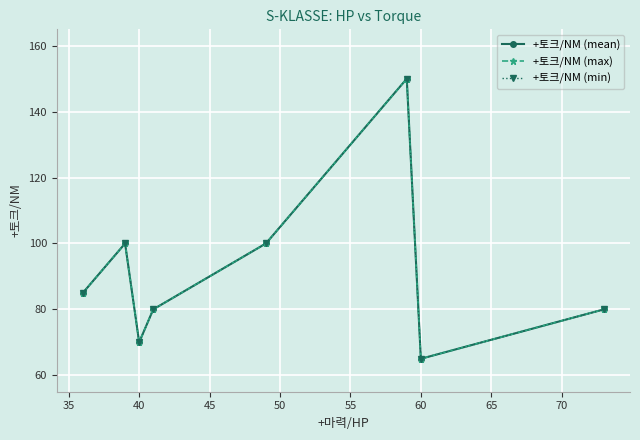

True or false: +토크/NM (min) and +토크/NM (mean) cross at least once.

False